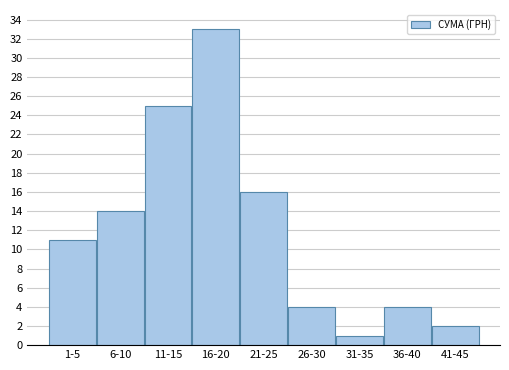

Reading right to left, list all the values displayed in this chart.

2	4	1	4	16	33	25	14	11